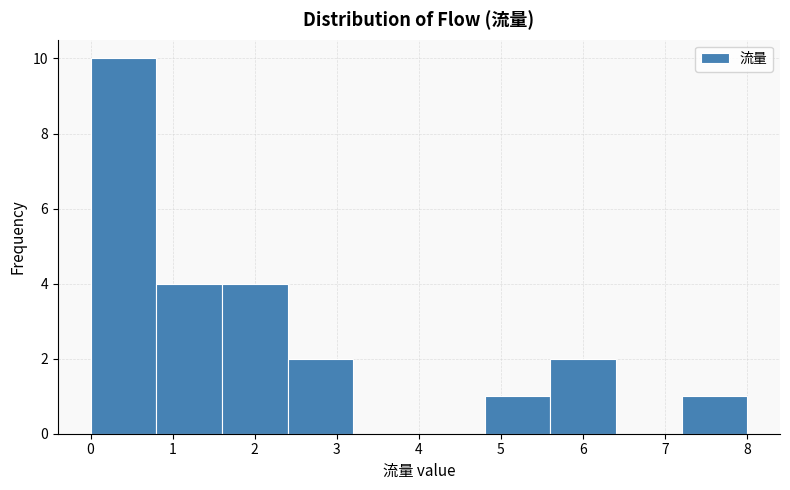

Reading left to right, transcribe this chart: for each bar, give the range it covers on the x-axis and its height. The values are not printed on the chart, so give them approximately, as read against the axis.

0.0 to 0.8: 10
0.8 to 1.6: 4
1.6 to 2.4: 4
2.4 to 3.2: 2
3.2 to 4.0: 0
4.0 to 4.8: 0
4.8 to 5.6: 1
5.6 to 6.4: 2
6.4 to 7.2: 0
7.2 to 8.0: 1